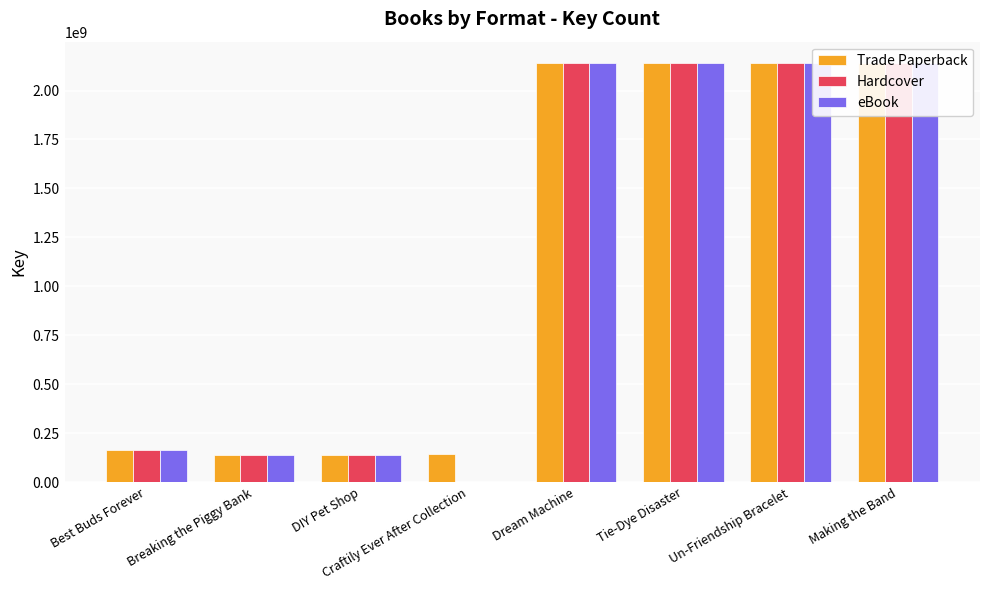

What is the value of the Hardcover bar at the 5th from the left?

2142543078